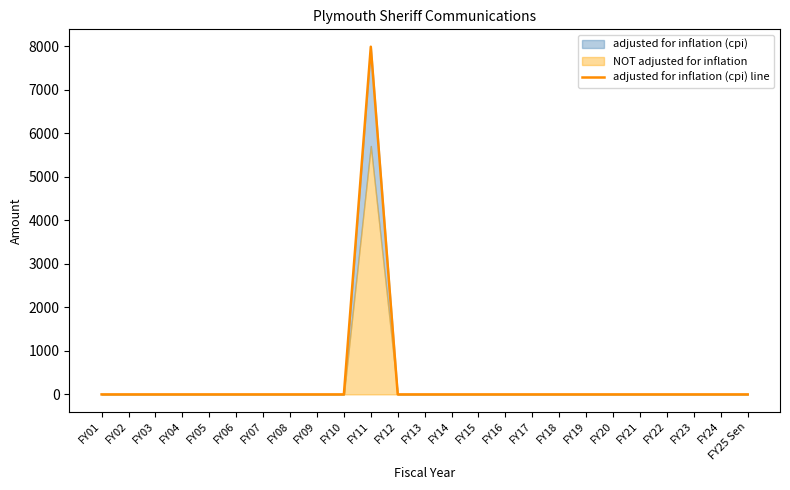

The chart shows a value of 0 at FY03. True or false?

True